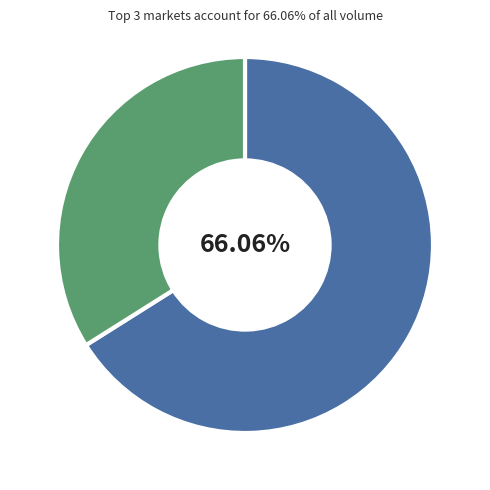

Is there any slice that represents more than half of the pie?

Yes